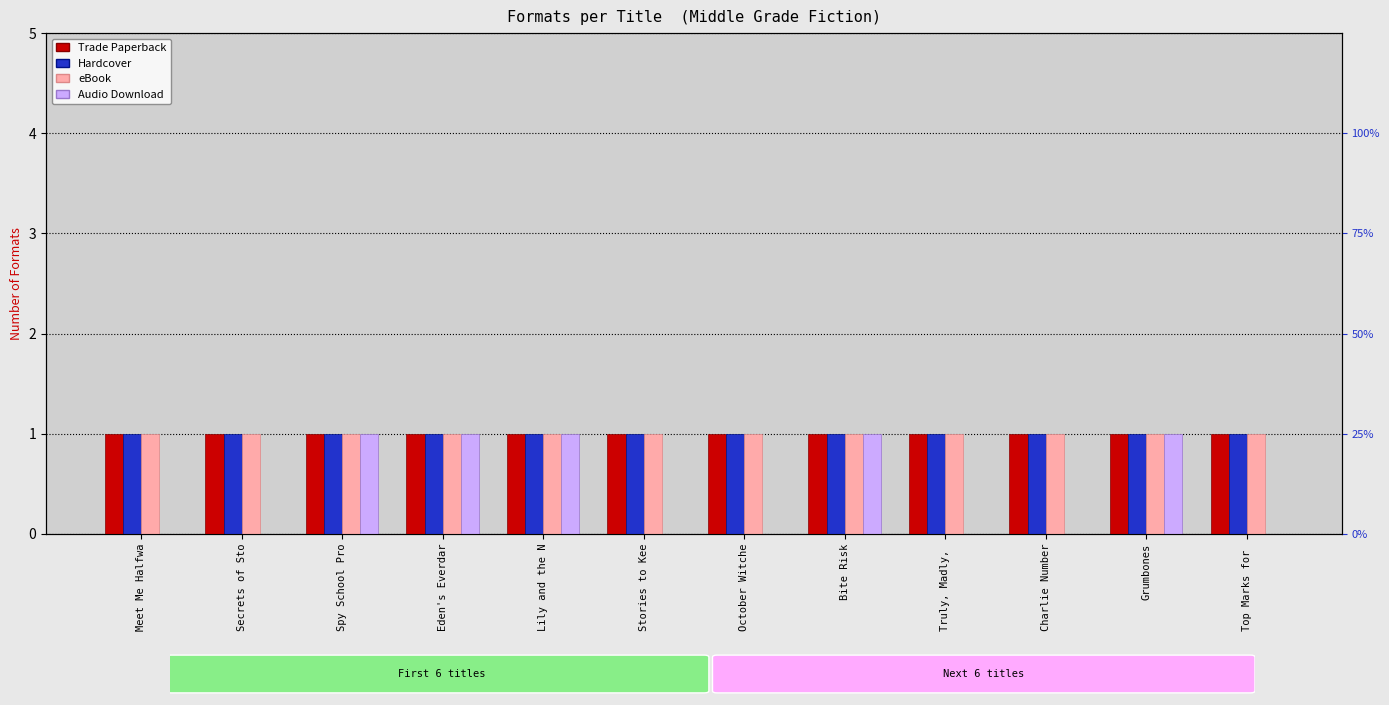

The value of Hardcover at Lily and the N is 1. True or false?

False